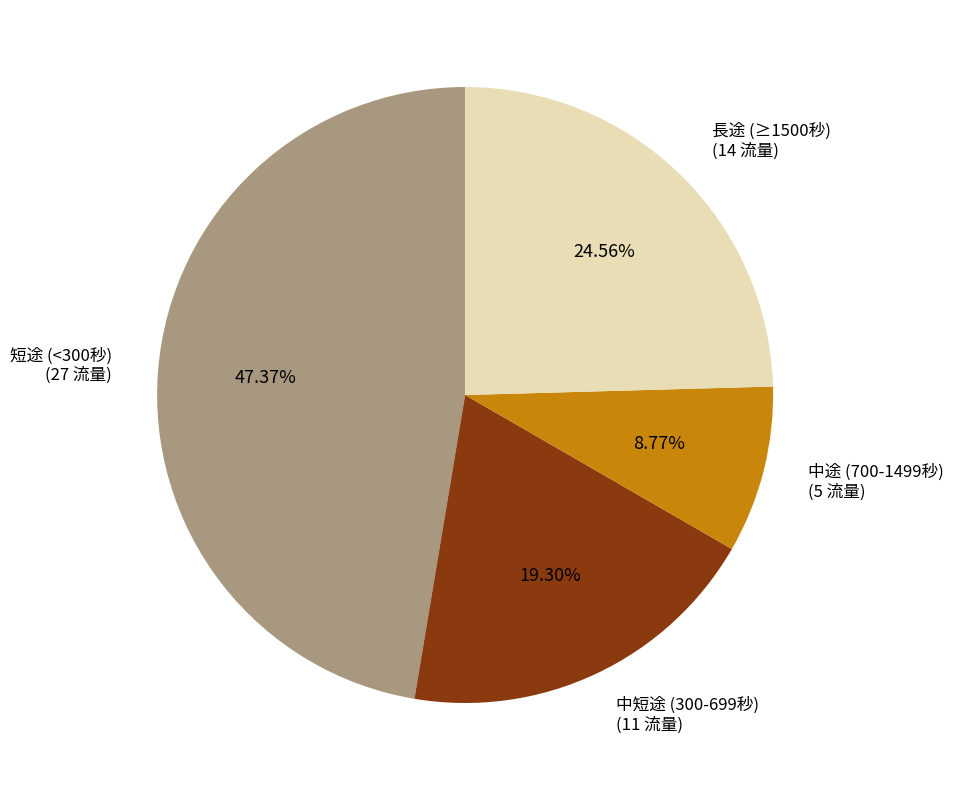

Between 長途 (≥1500秒) (14 流量) and 短途 (<300秒) (27 流量), which is larger?

短途 (<300秒) (27 流量)